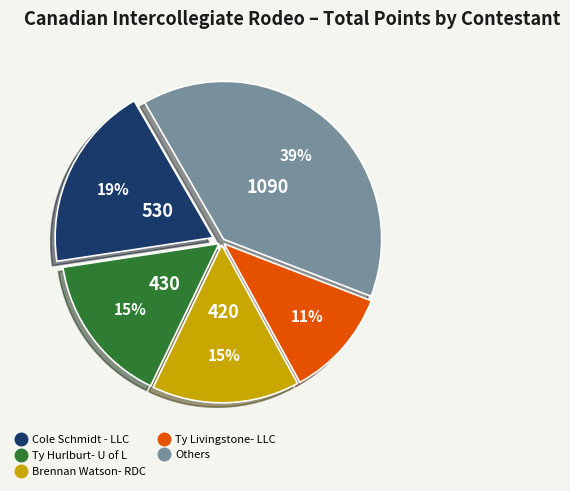

Is there a majority slice in this chart?

No